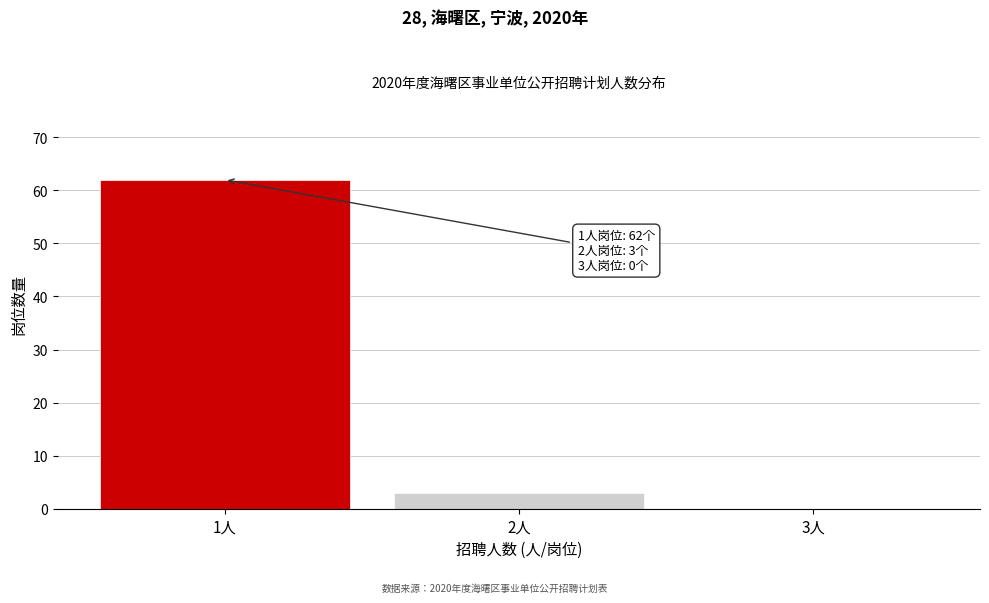

Reading left to right, transcribe all the data shown in this chart.

1人=62	2人=3	3人=0